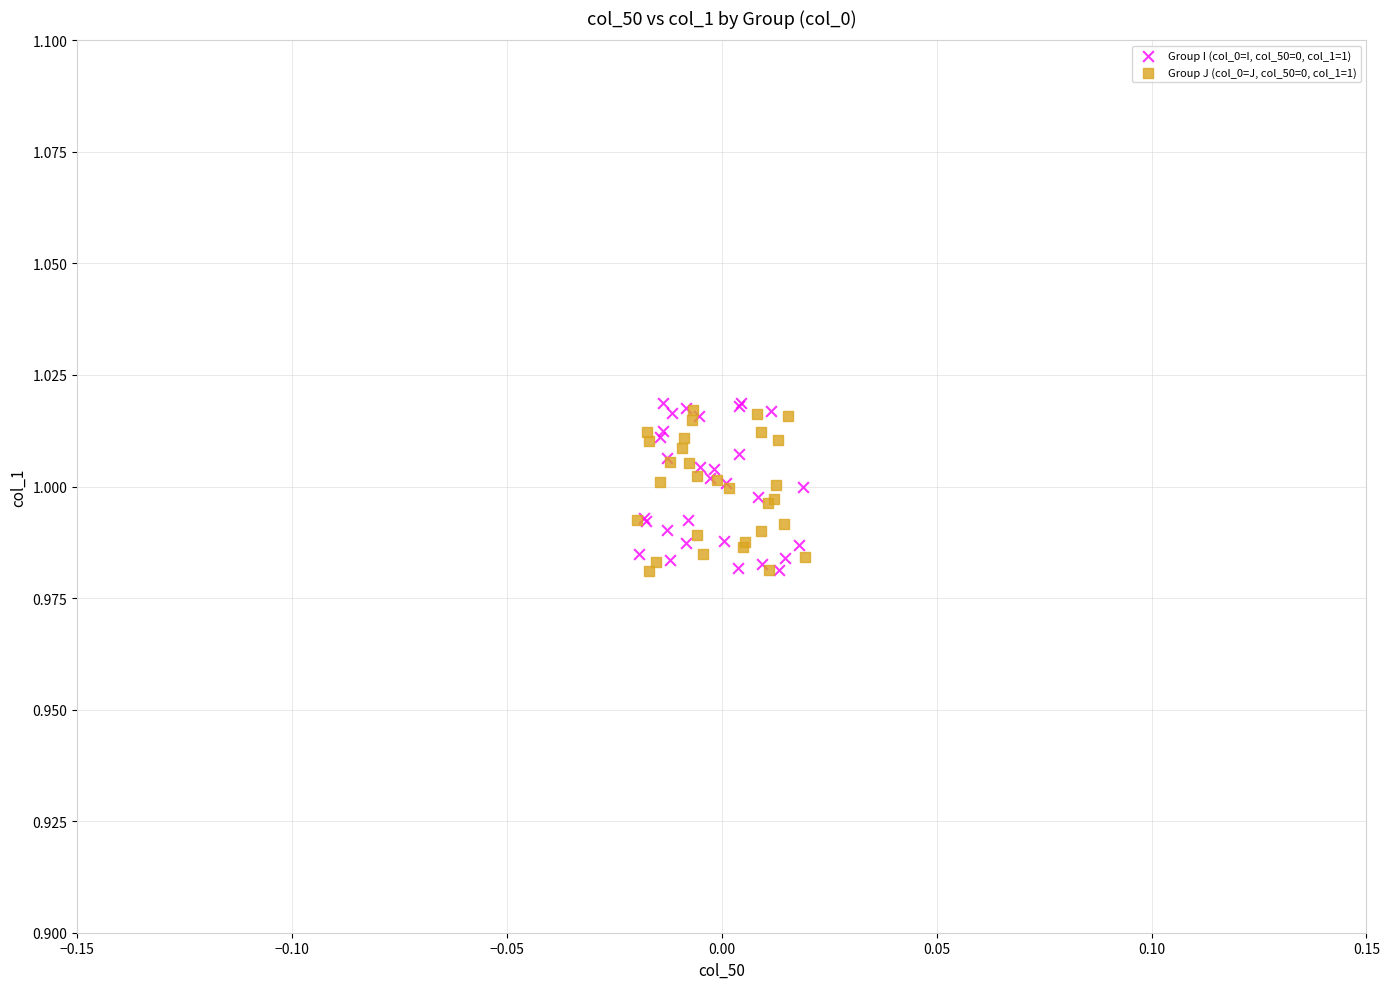

Which series has the largest Y range (max minus min)?

Group I (col_0=I, col_50=0, col_1=1)